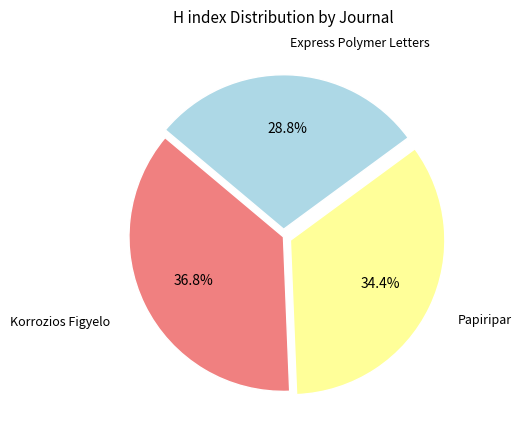

Is there a majority slice in this chart?

No